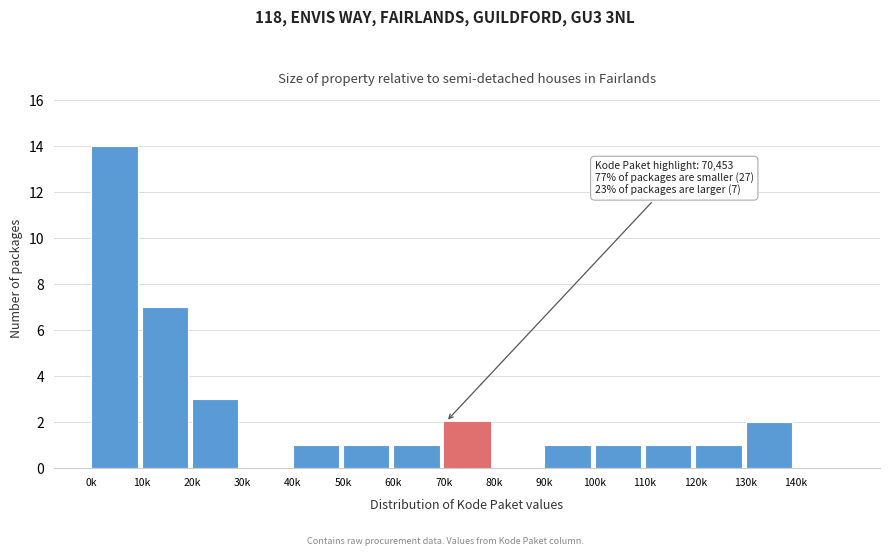

Reading left to right, what are all the values shown in this chart?

0k=14	10k=7	20k=3	30k=0	40k=1	50k=1	60k=1	70k=2	80k=0	90k=1	100k=1	110k=1	120k=1	130k=2	140k=0